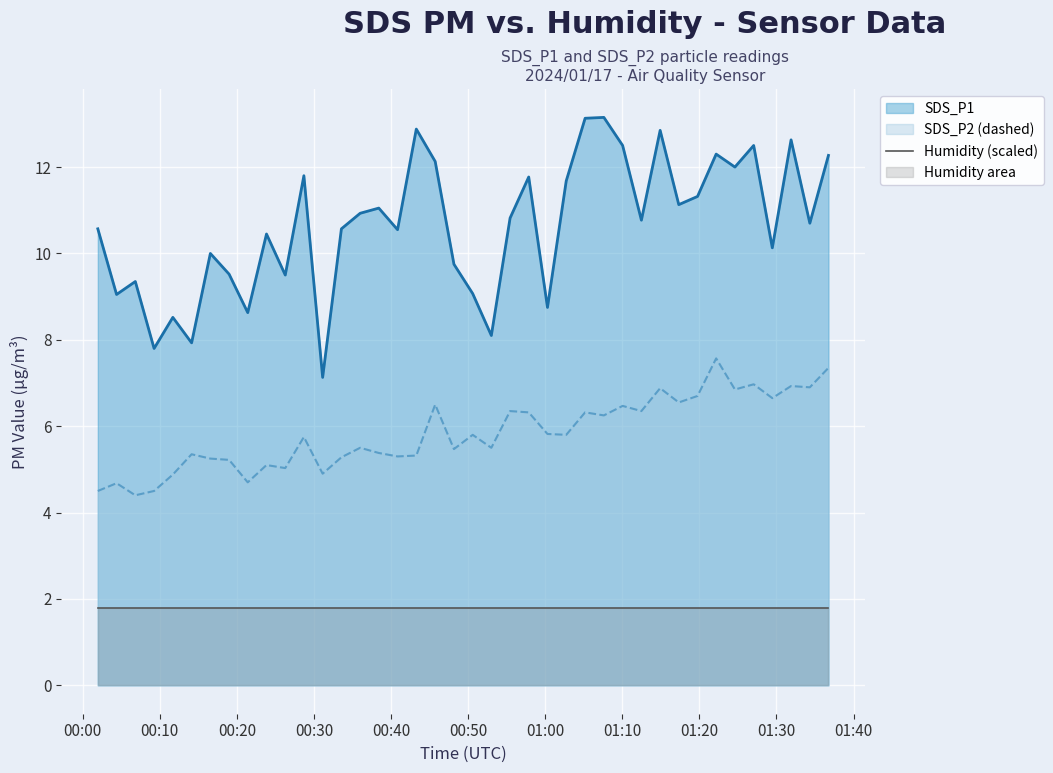

What is the difference between the second highest and second lowest values in the SDS_P1 line series?

5.3